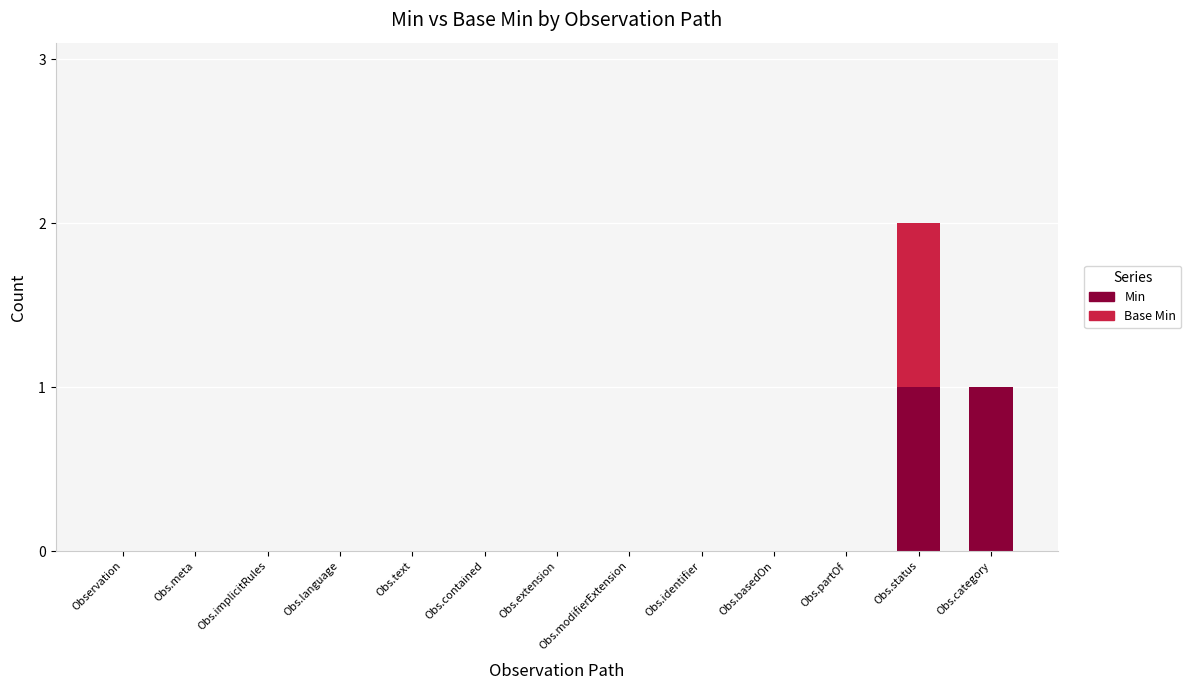

Count the number of data series in this chart.

2